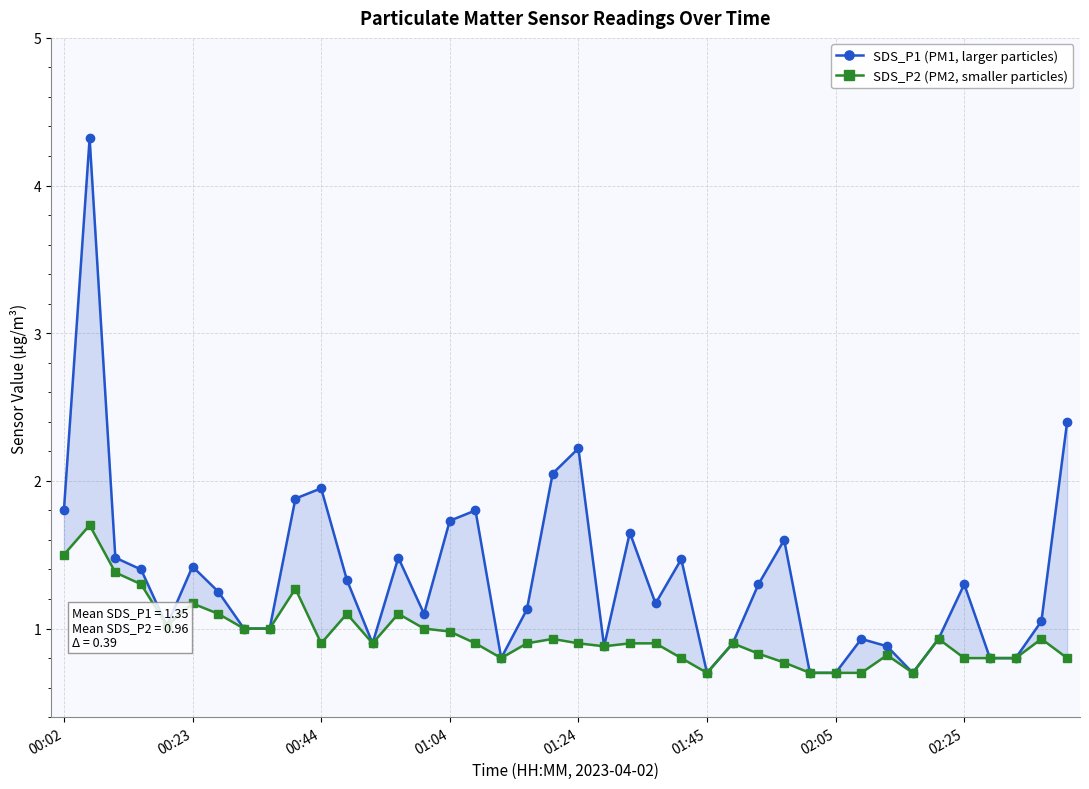

True or false: SDS_P2 (PM2, smaller particles) has more than 0 interior local peaks.

True